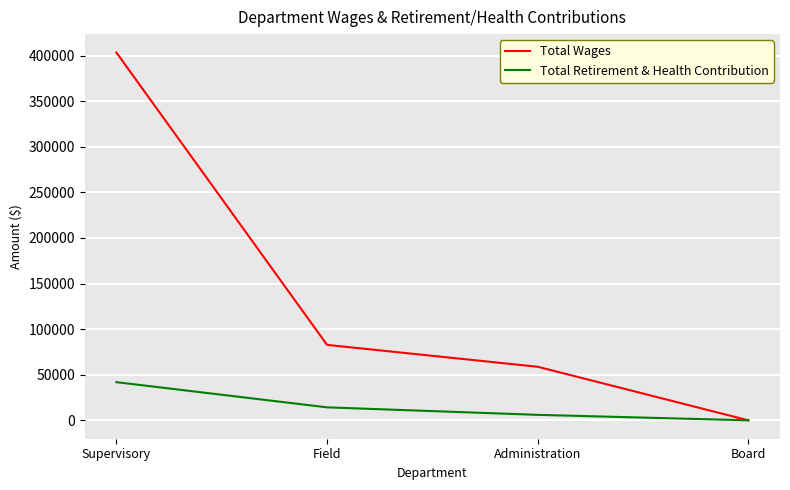

Rank the series by their maximum value, from lowest to highest.

Total Retirement & Health Contribution, Total Wages